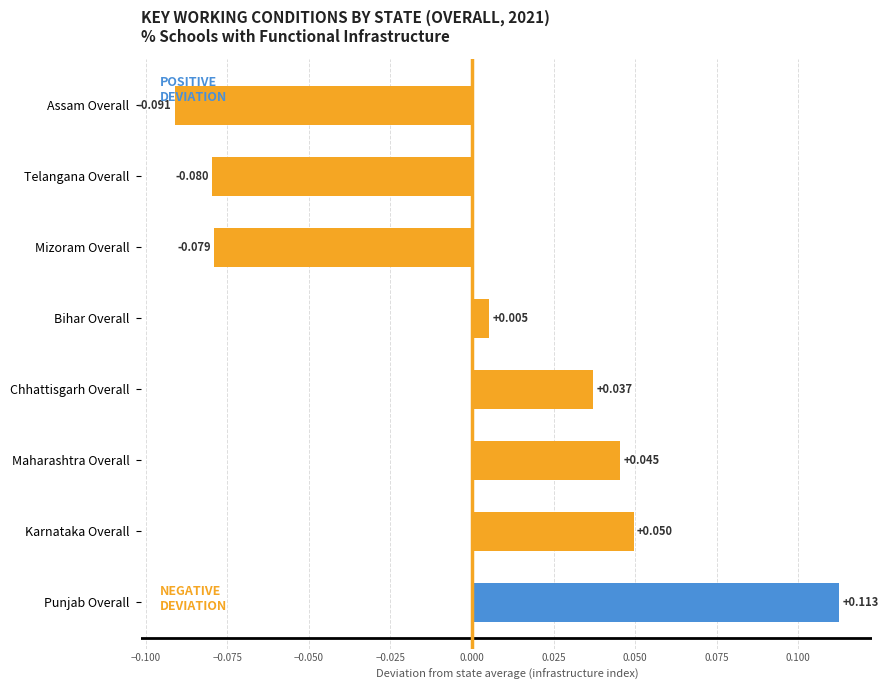

Rank the categories by value from lowest to highest.

Assam Overall, Telangana Overall, Mizoram Overall, Bihar Overall, Chhattisgarh Overall, Maharashtra Overall, Karnataka Overall, Punjab Overall